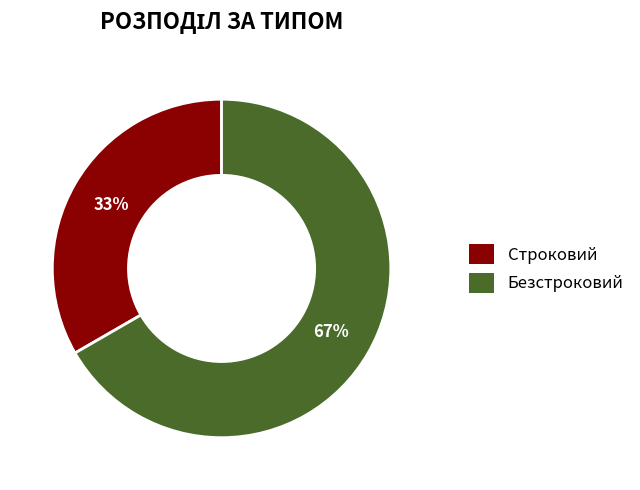

Which slice is the smallest?

Строковий